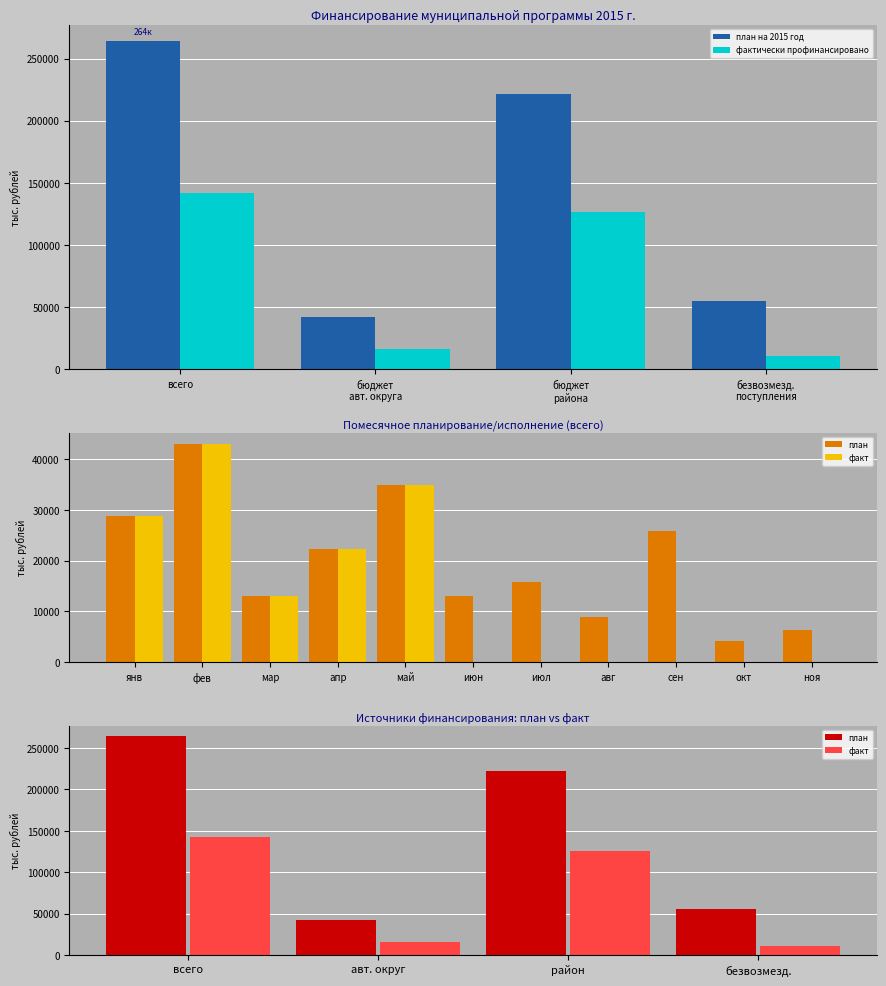

What is the difference between the maximum and minimum values in the план на 2015 год series?

221824.8